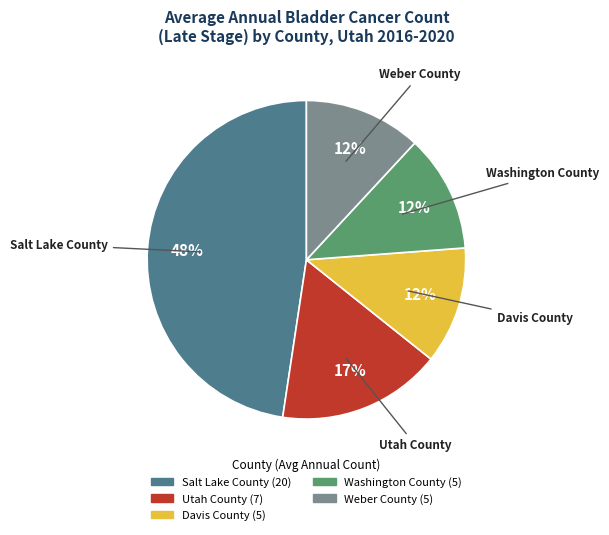

Approximately how many times larger is the value at Weber County compared to Washington County?

1.0